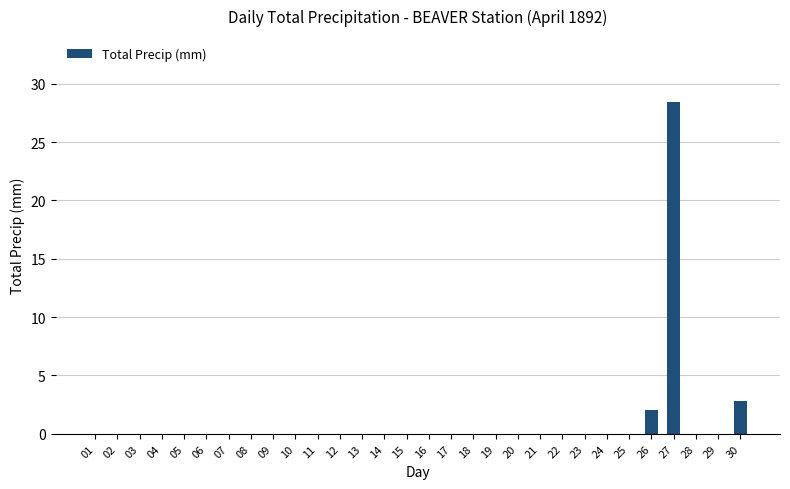

Reading left to right, what are all the values shown in this chart?

01=0.0	02=0.0	03=0.0	04=0.0	05=0.0	06=0.0	07=0.0	08=0.0	09=0.0	10=0.0	11=0.0	12=0.0	13=0.0	14=0.0	15=0.0	16=0.0	17=0.0	18=0.0	19=0.0	20=0.0	21=0.0	22=0.0	23=0.0	24=0.0	25=0.0	26=2.0	27=28.4	28=0.0	29=0.0	30=2.8